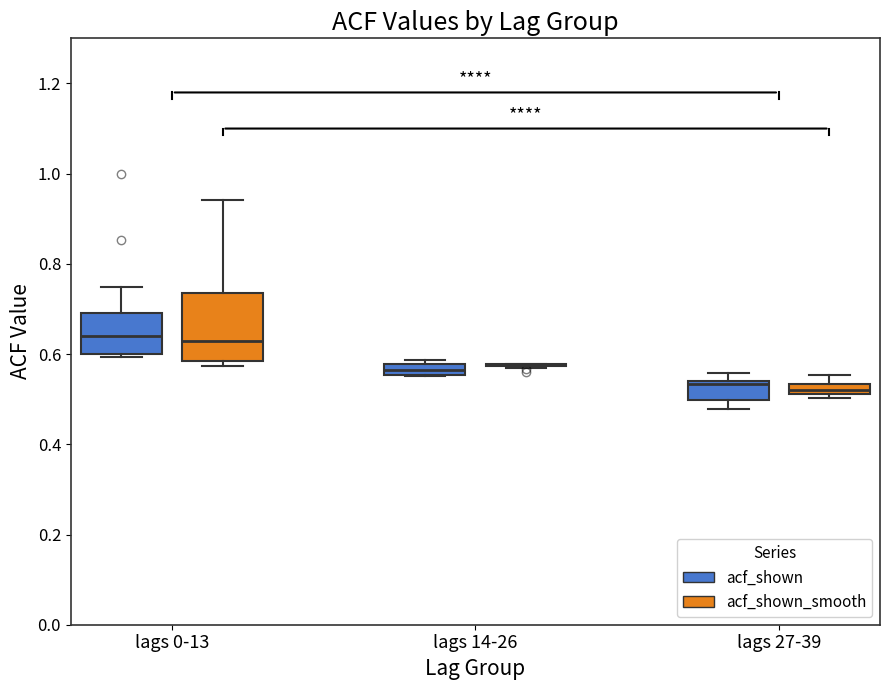

Where is the upper edge of the box for lags 0-13 (acf_shown_smooth) on the y-axis? The values are not printed on the chart, so give them approximately, as read against the axis.

0.74